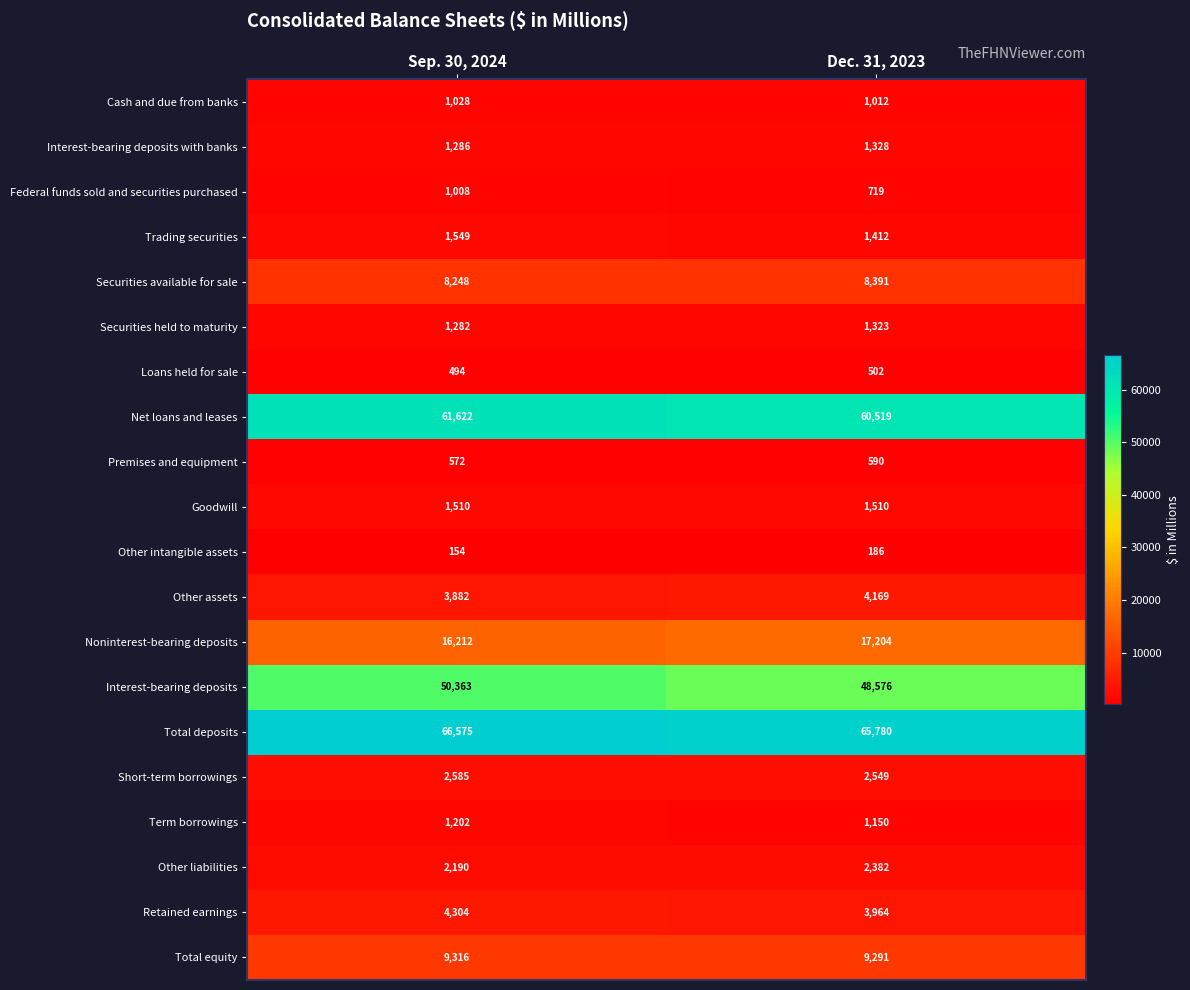

At how many categories does at least one series exceed 12153?

2